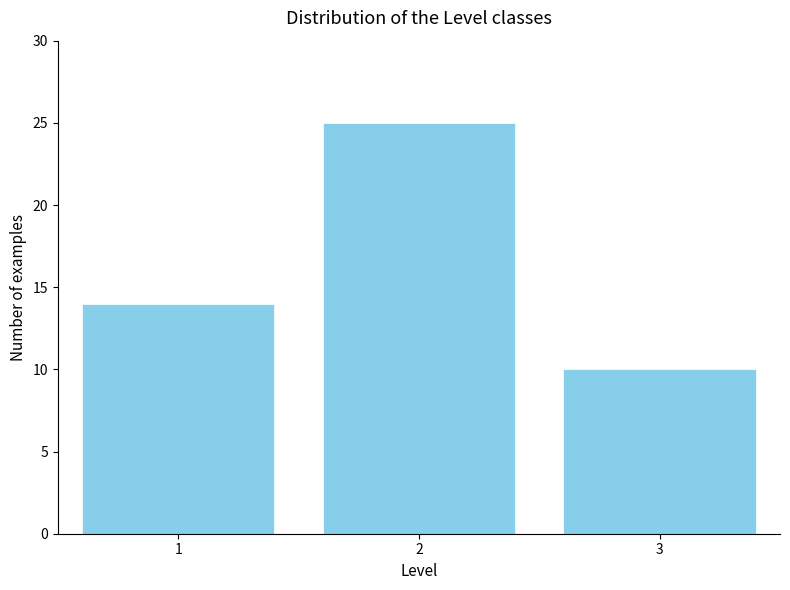

Reading left to right, list all the values displayed in this chart.

1=14	2=25	3=10